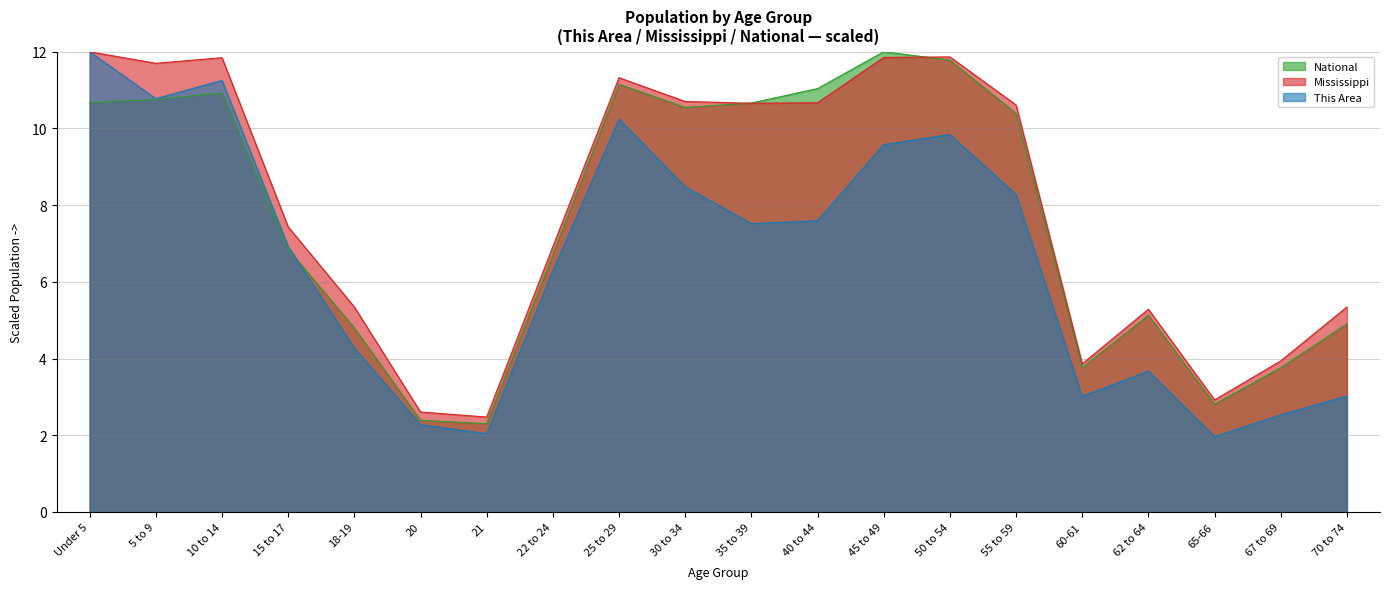

What are all the series names shown in the legend?

National, Mississippi, This Area